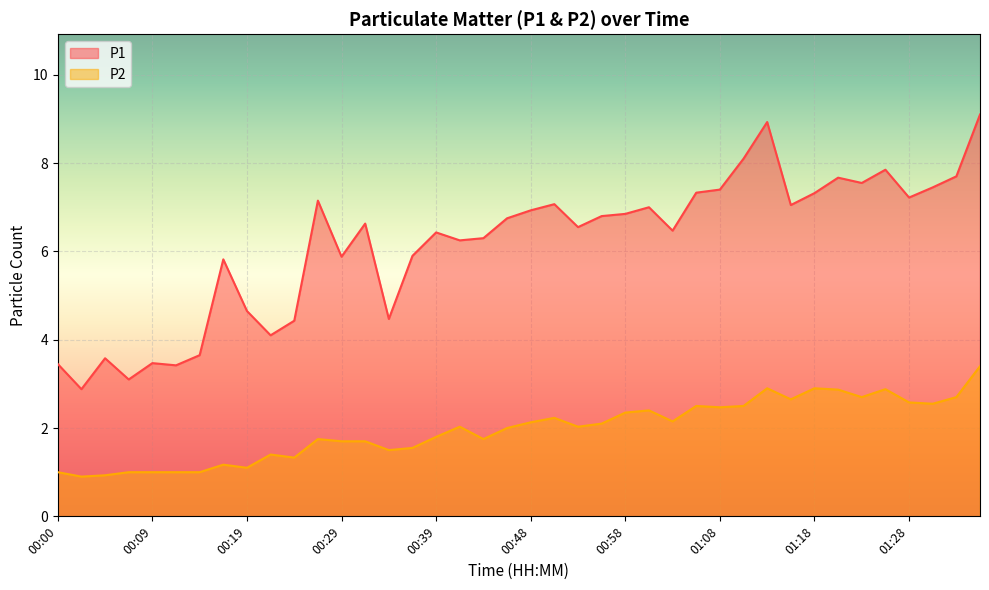

At which label is P2 closest to 2?

00:46